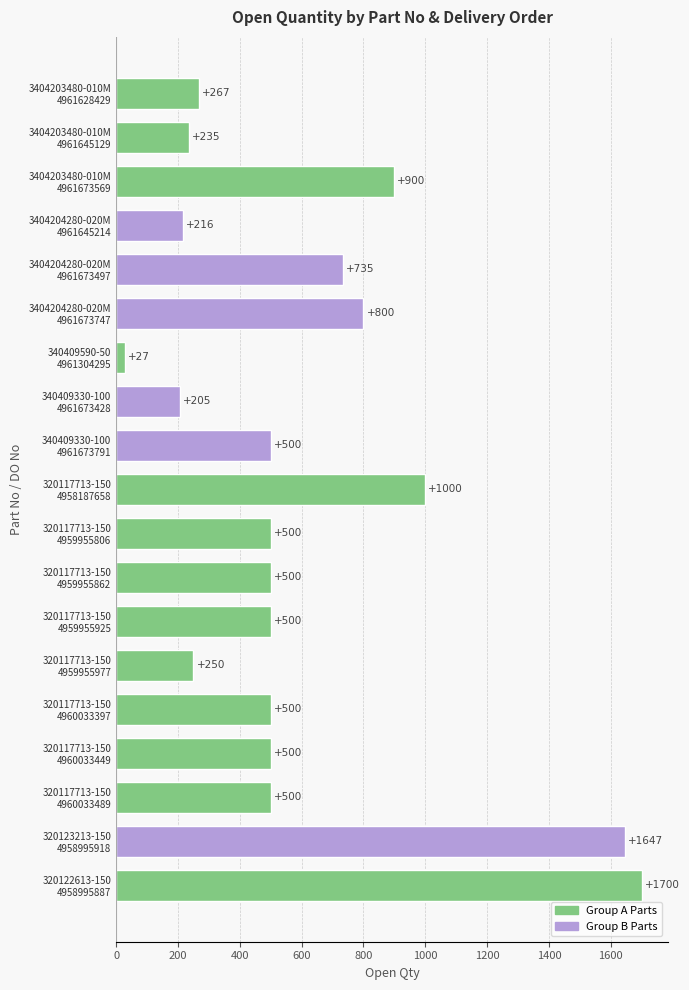

Reading bottom to top, list all the values displayed in this chart.

1700	1647	500	500	500	250	500	500	500	1000	500	205	27	800	735	216	900	235	267